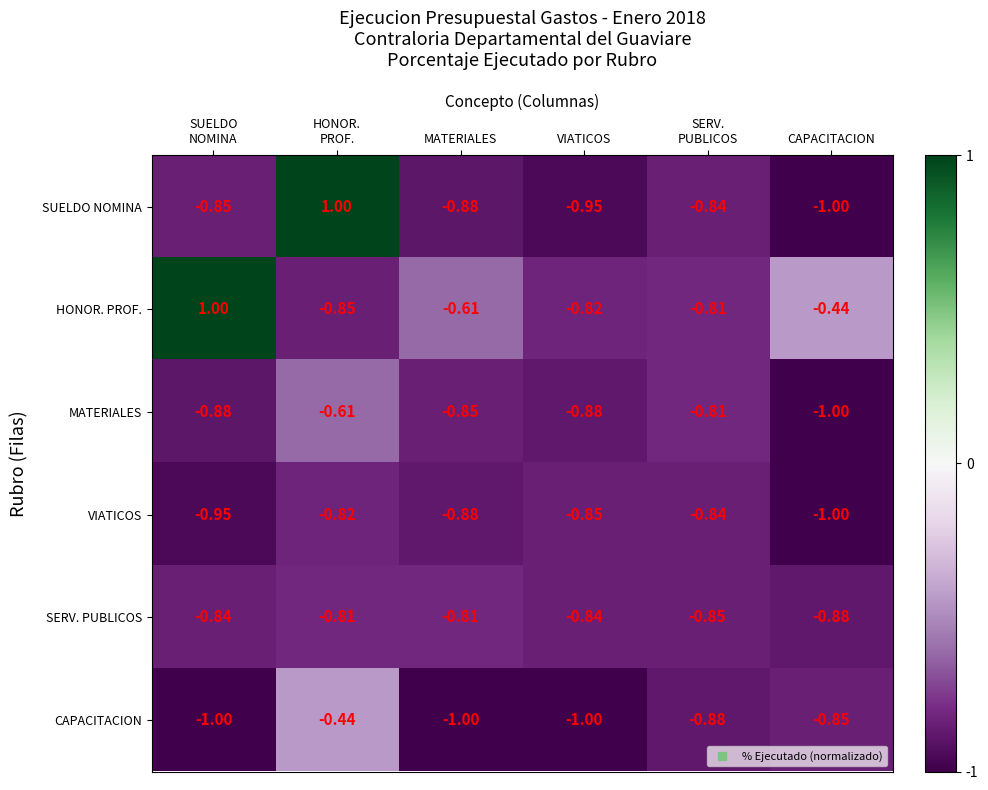

Which series has the widest spread of values?

SUELDO NOMINA